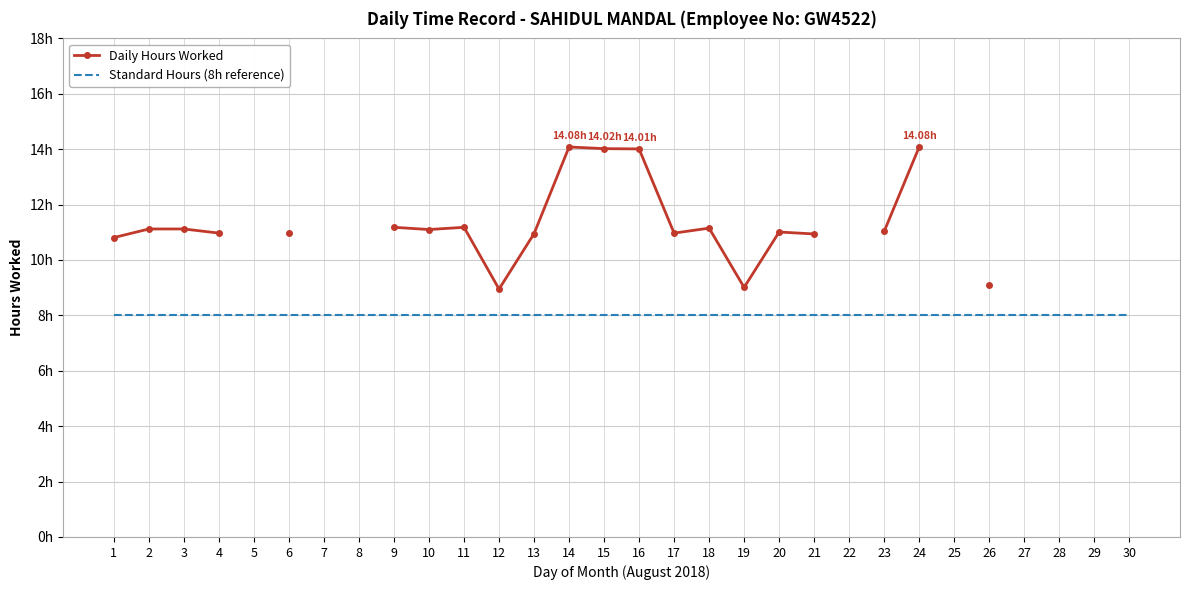

Is the value of Daily Hours Worked at 8 greater than the value of Standard Hours (8h reference) at 17?

No